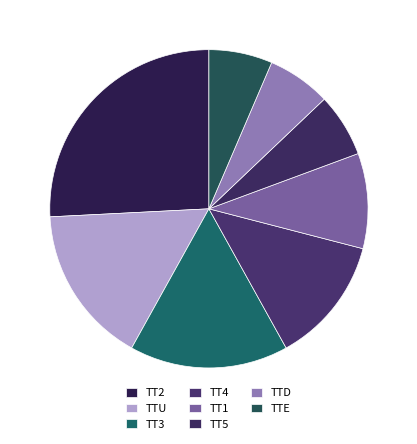

How many slices are in this pie chart?

8